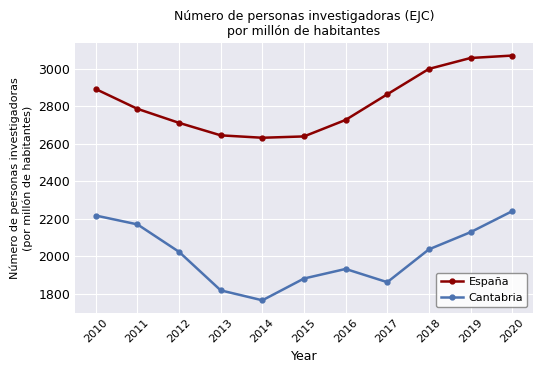

What is the difference between the Cantabria values at 2013 and 2020?

421.9